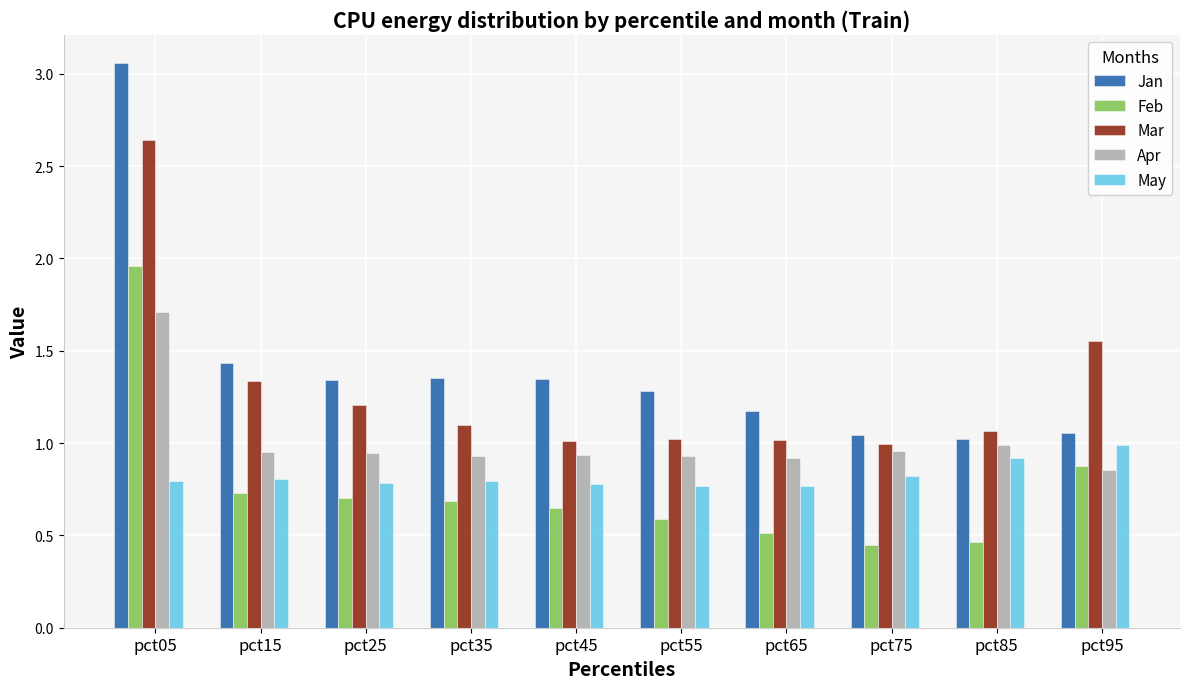

Rank the series by their maximum value, from highest to lowest.

Jan, Mar, Feb, Apr, May